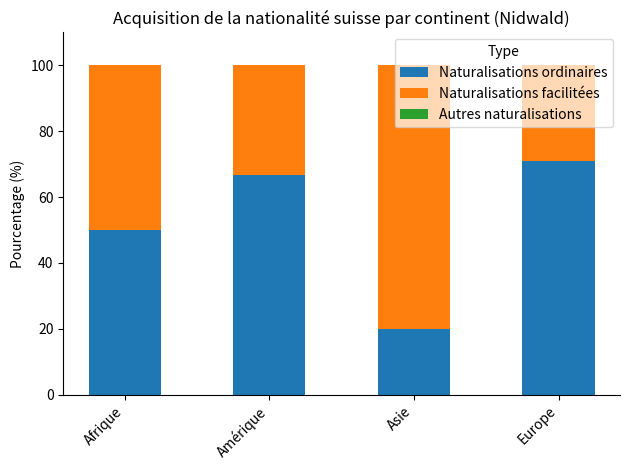

Count the number of data series in this chart.

3